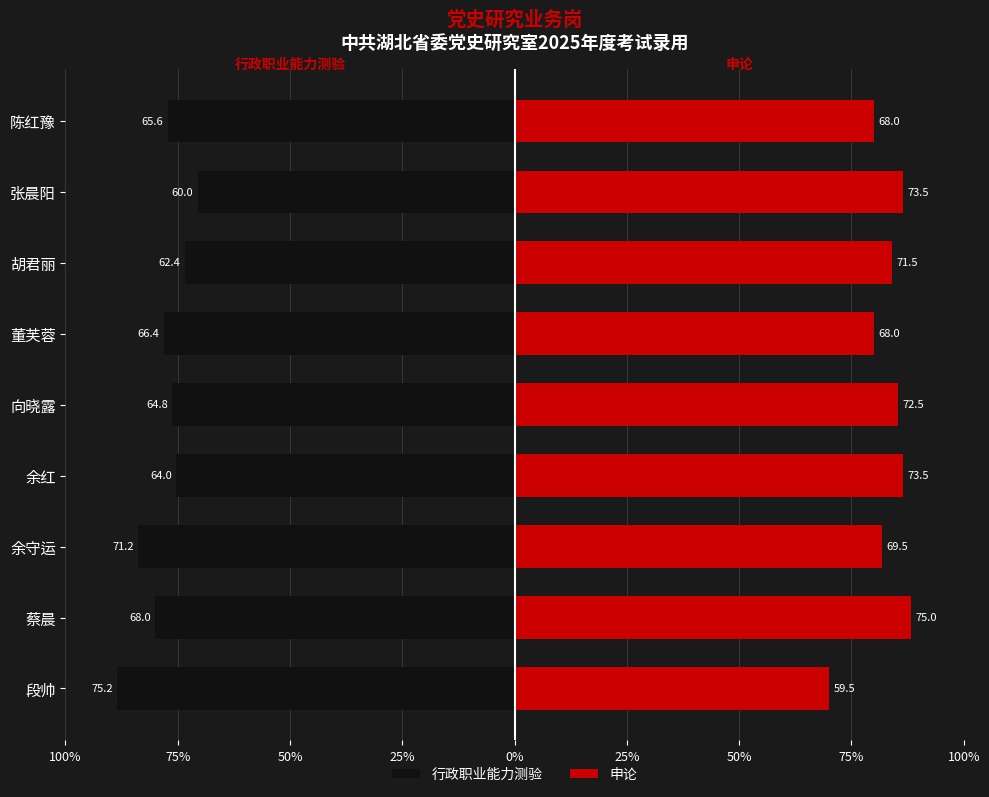

What are all the series names shown in the legend?

行政职业能力测验, 申论